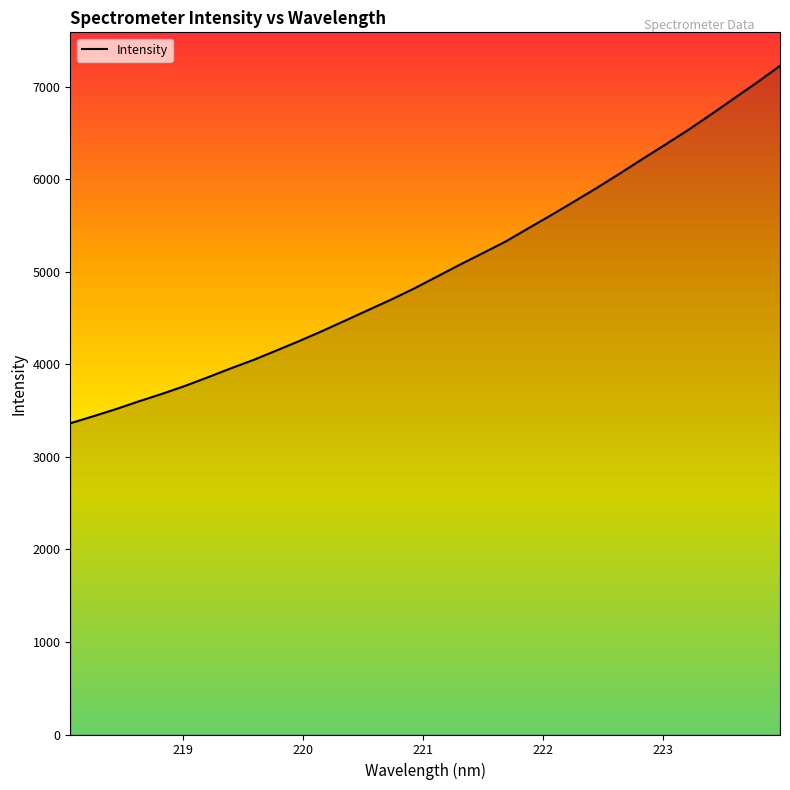

What is the maximum value shown in the chart?

7228.6